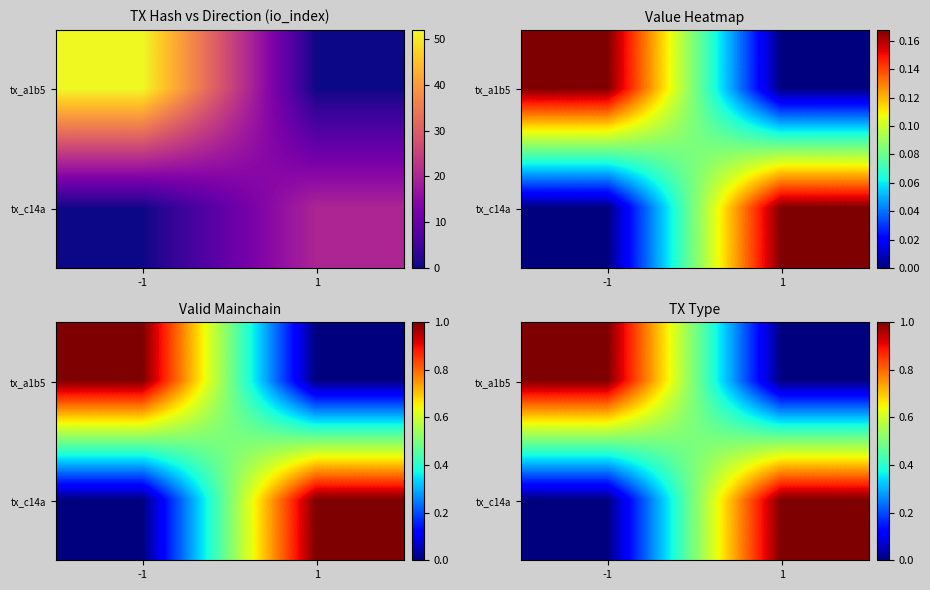

Is the value of tx_c14a at -1 greater than the value of tx_a1b5 at -1?

No